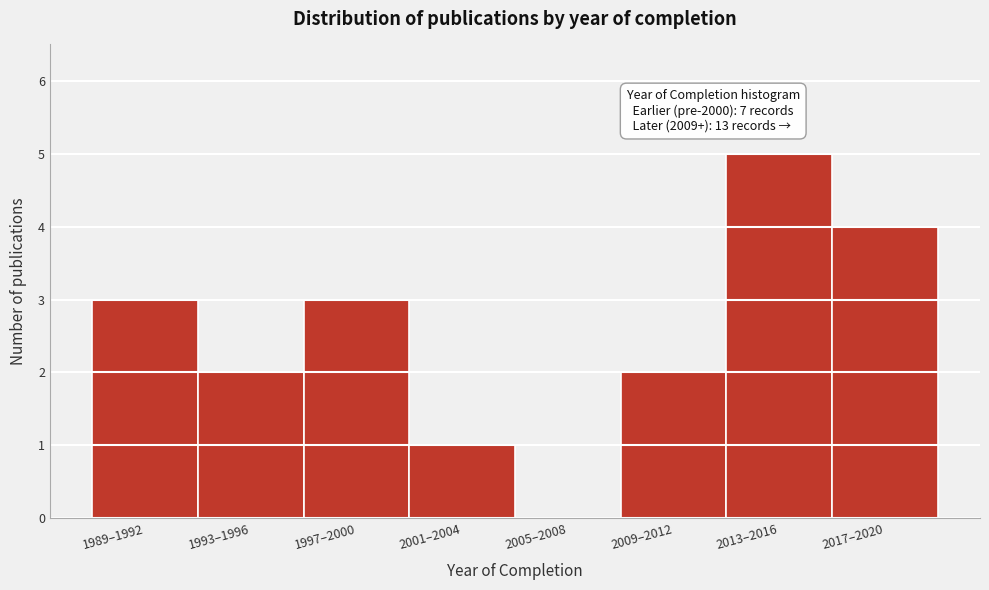

Reading left to right, extract all data points from this chart.

1989–1992=3	1993–1996=2	1997–2000=3	2001–2004=1	2005–2008=0	2009–2012=2	2013–2016=5	2017–2020=4